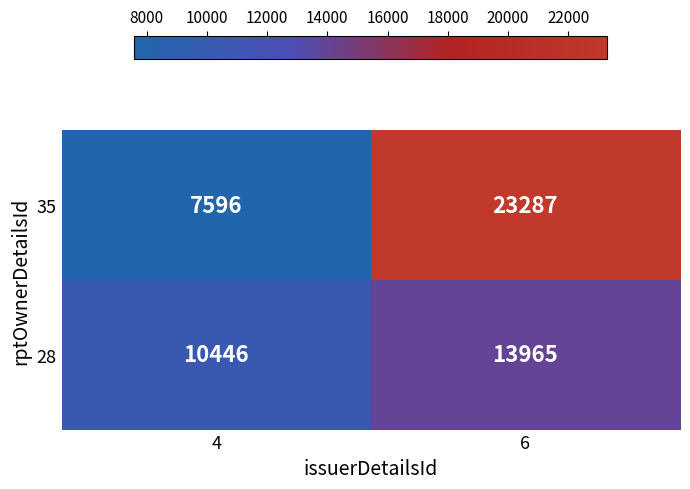

What is the difference between the maximum and minimum values in the 28 series?

3519